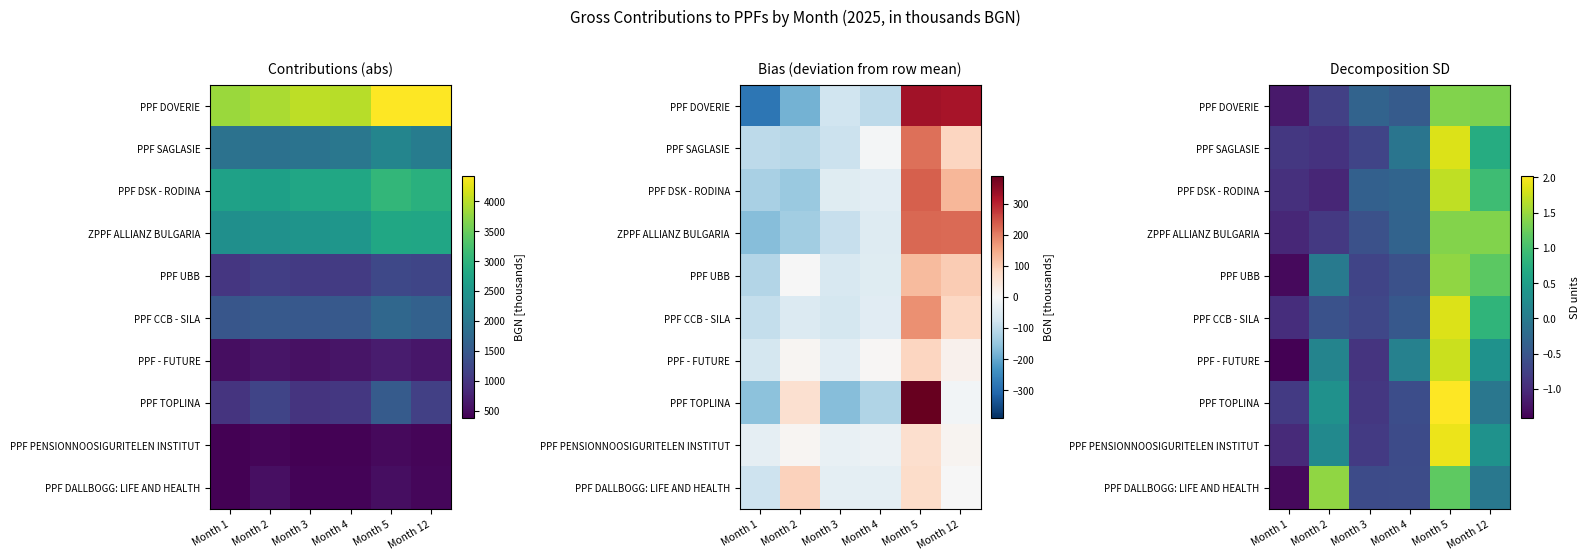

How many data points in PPF CCB - SILA are above 0?

2